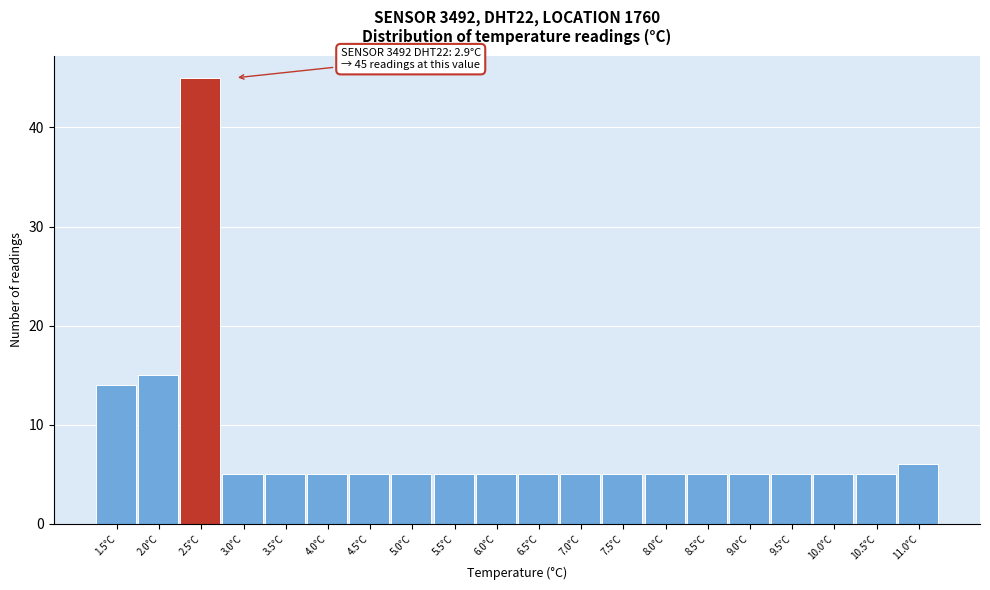

Reading right to left, transcribe all the data shown in this chart.

6	5	5	5	5	5	5	5	5	5	5	5	5	5	5	5	5	45	15	14